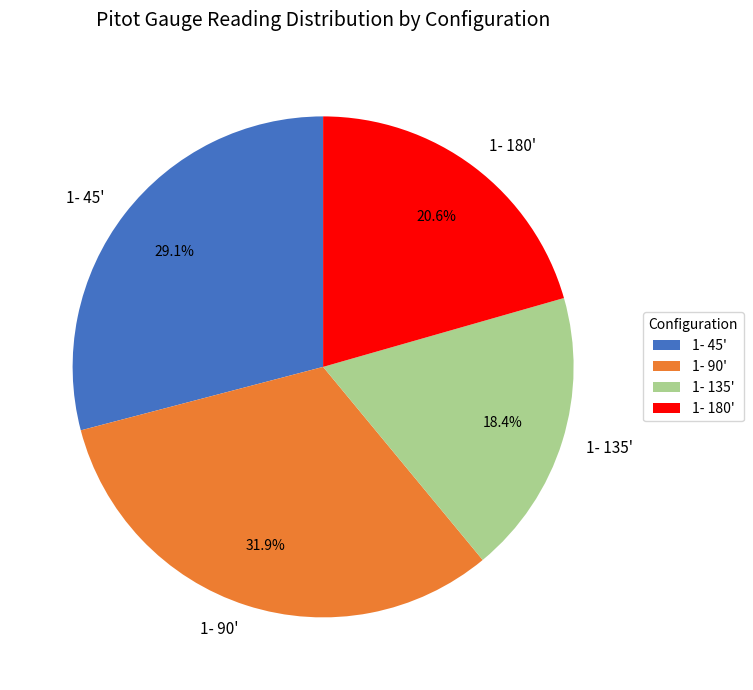

What is the ratio of the value at 1- 135' to the value at 1- 180'?

0.9